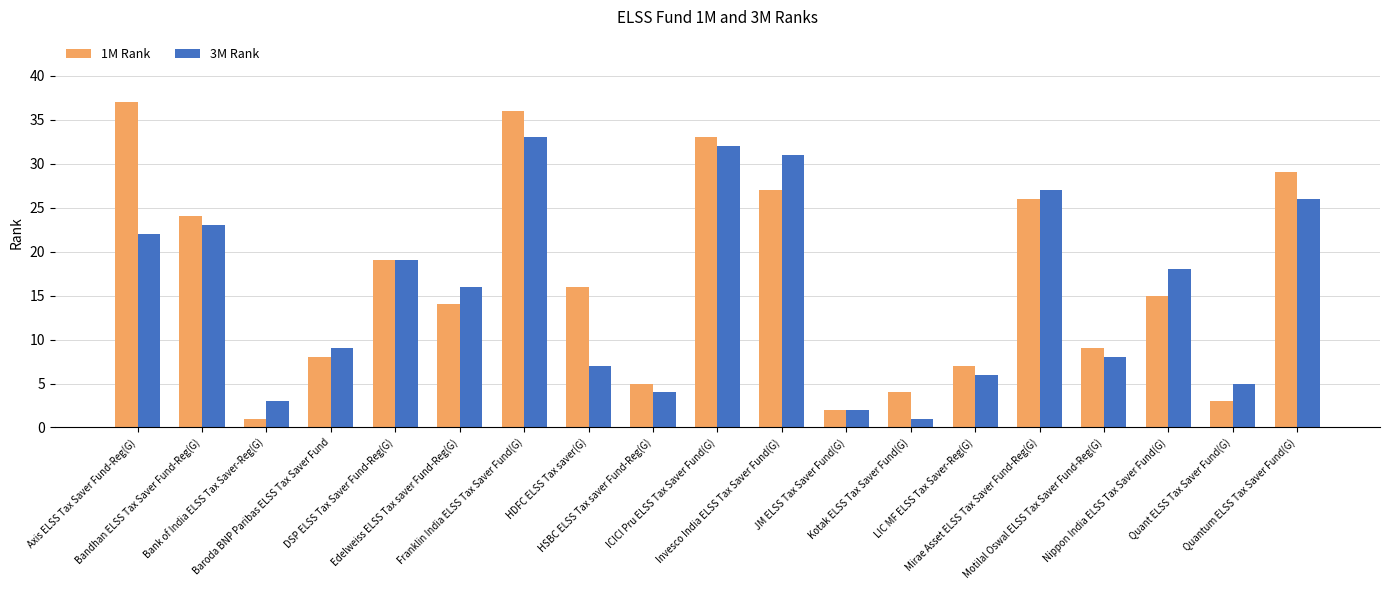

Is it true that 3M Rank equals 31 at Invesco India ELSS Tax Saver Fund(G)?

True